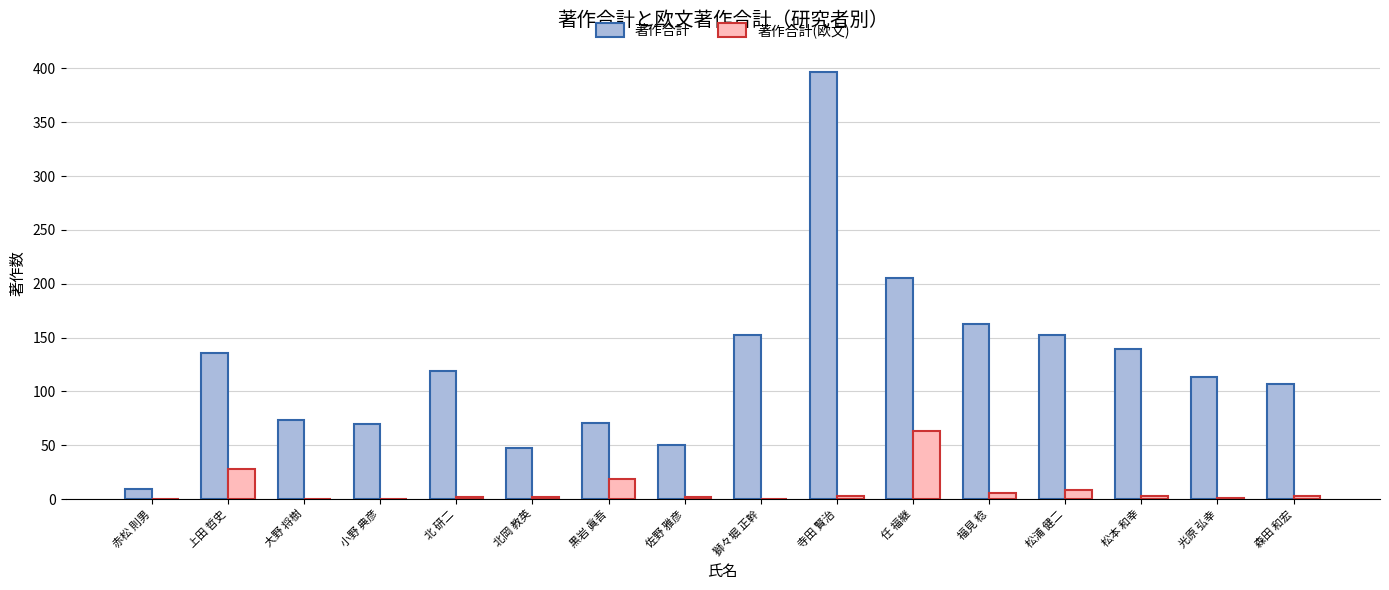

Which category has the highest value across all series?

寺田 賢治